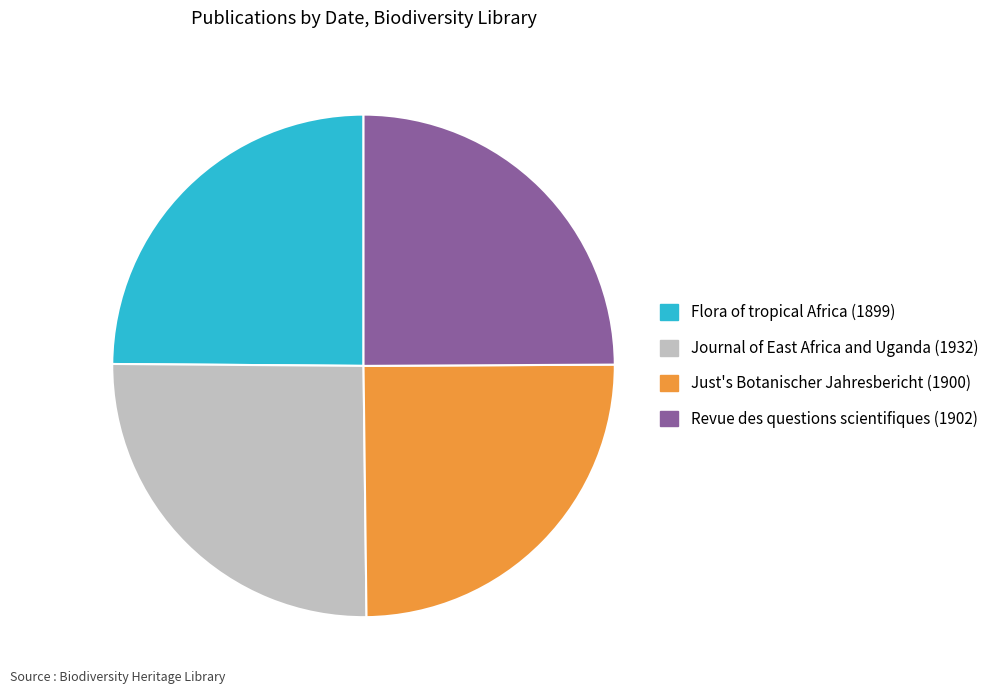

True or false: Just's Botanischer Jahresbericht (1900) accounts for 30% of the total.

False